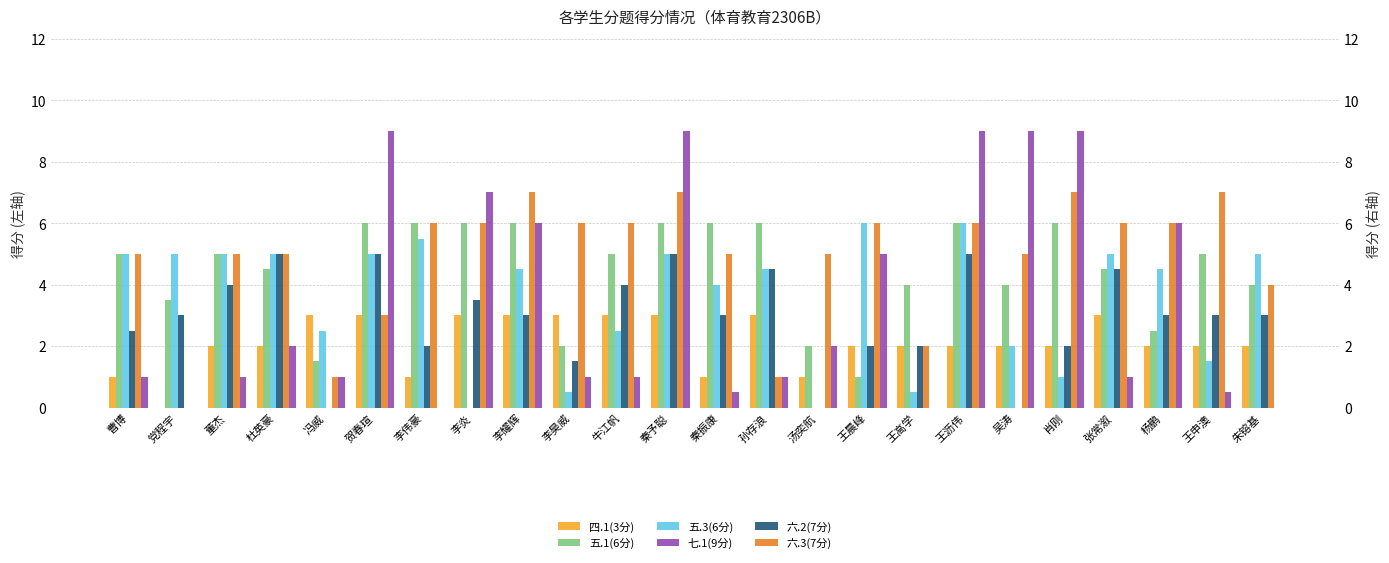

At which category is the sum across all series the highest?

秦予聪